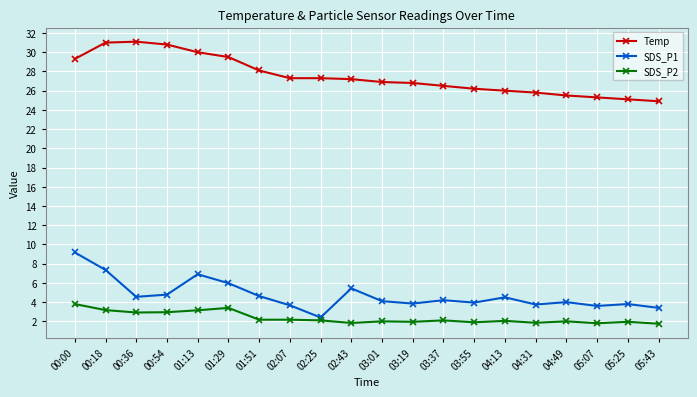

Is the value of SDS_P1 at 05:07 greater than the value of Temp at 05:07?

No